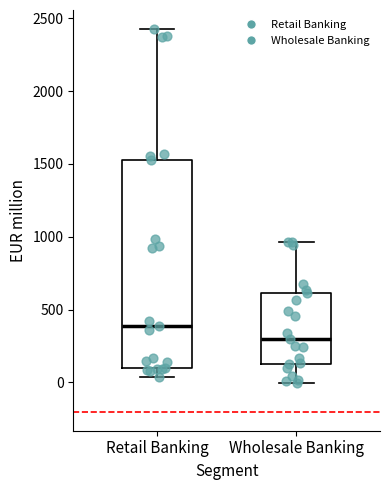

Which box's median line is the lowest?

Wholesale Banking